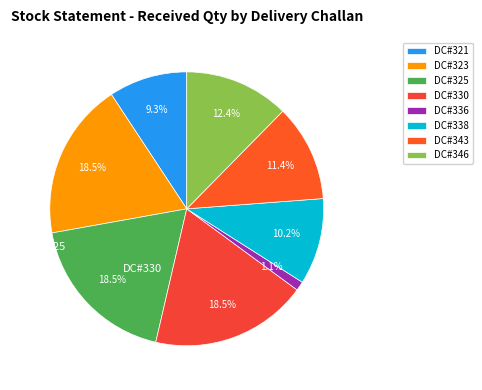

To the nearest percent, what percentage of the pie is DC#338?

10%